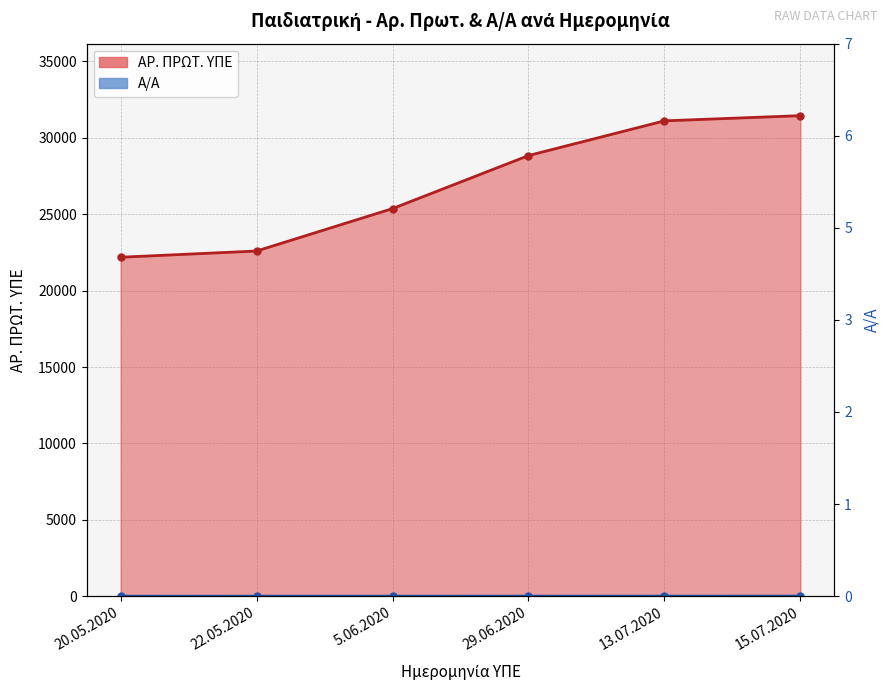

List the labels in order of Α/Α value, smallest first.

20.05.2020, 22.05.2020, 5.06.2020, 29.06.2020, 13.07.2020, 15.07.2020